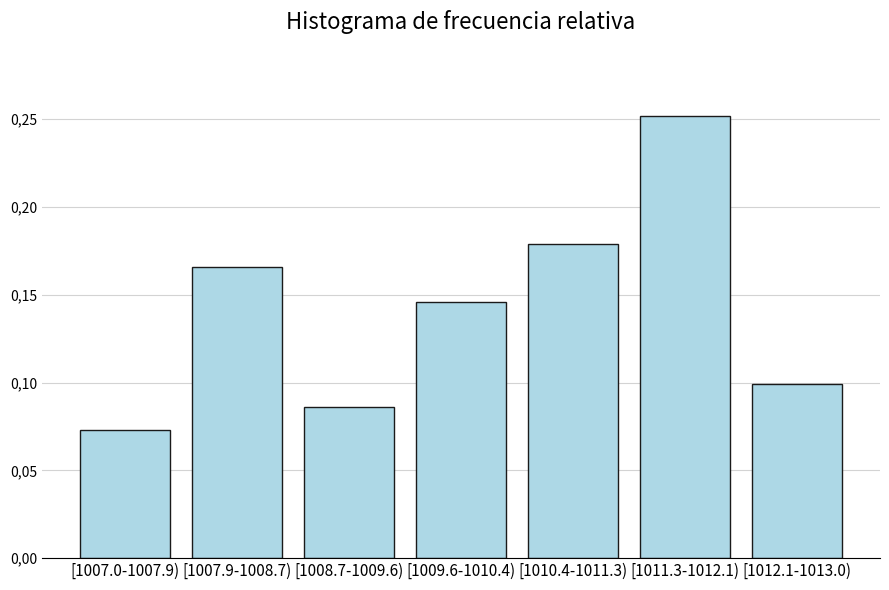

Does the chart contain any negative values?

No